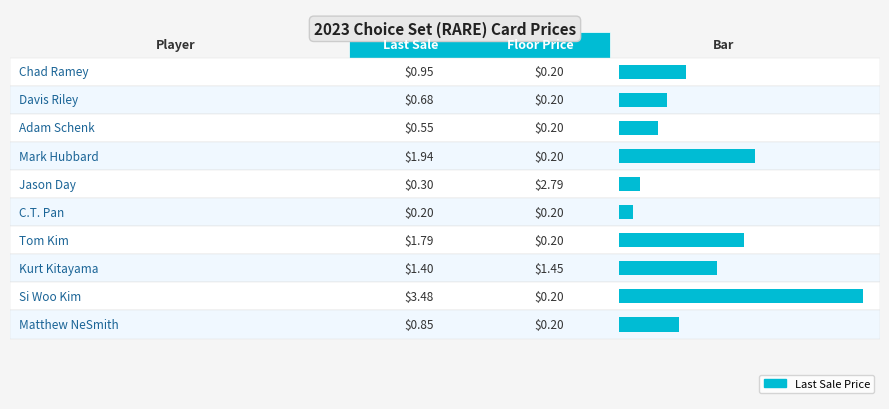

Between Adam Schenk and Si Woo Kim, which series saw the biggest shift?

Last Sale Price